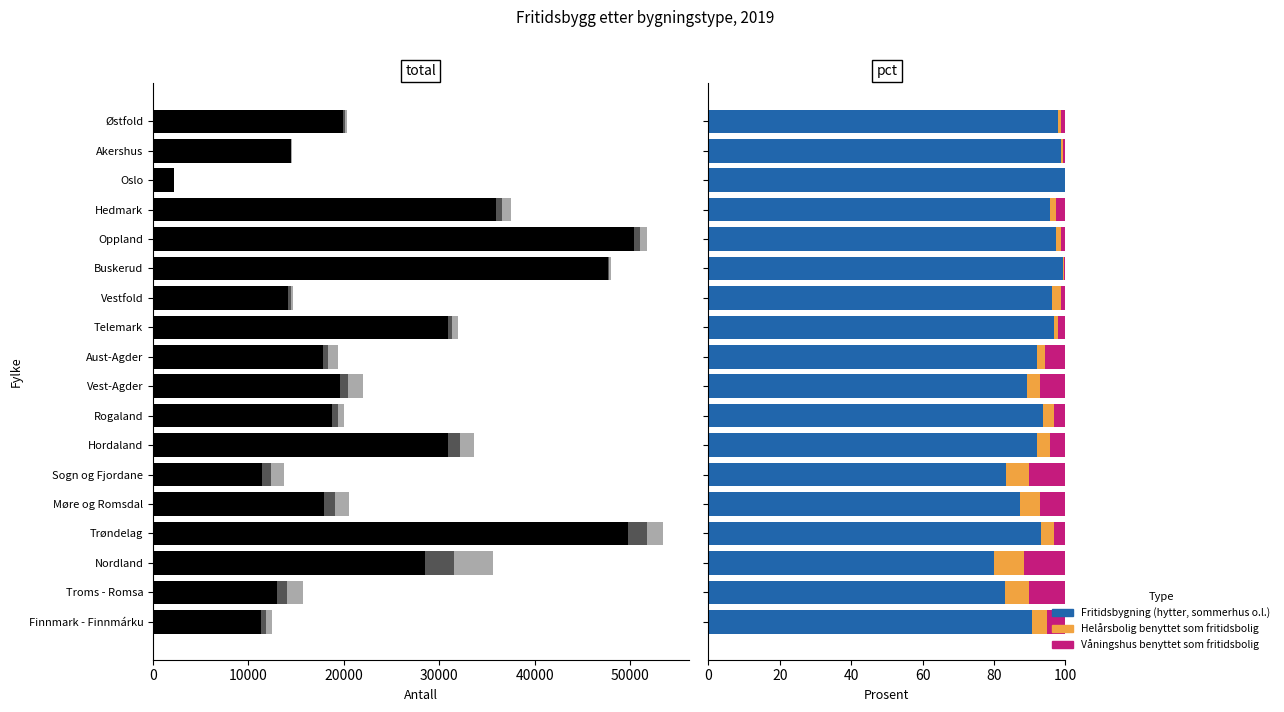

The value of Våningshus benyttet som fritidsbolig at Finnmark - Finnmárku is 3.5. True or false?

False